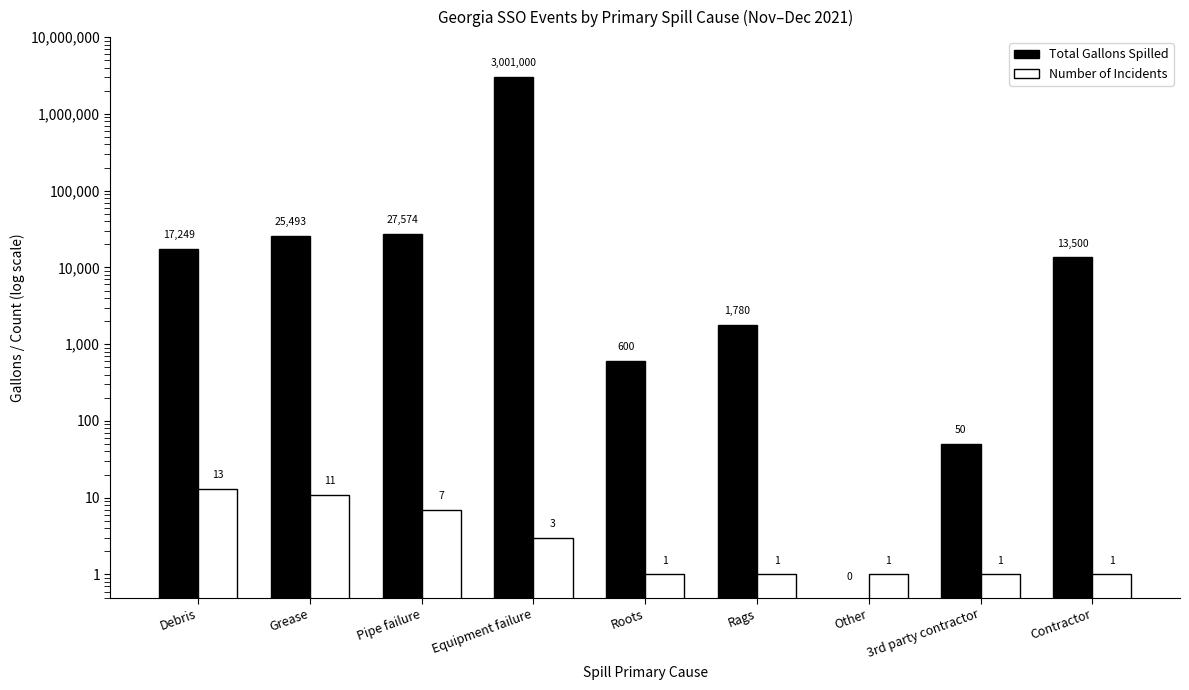

What is the value of the Number of Incidents bar at the 3rd from the left?

7